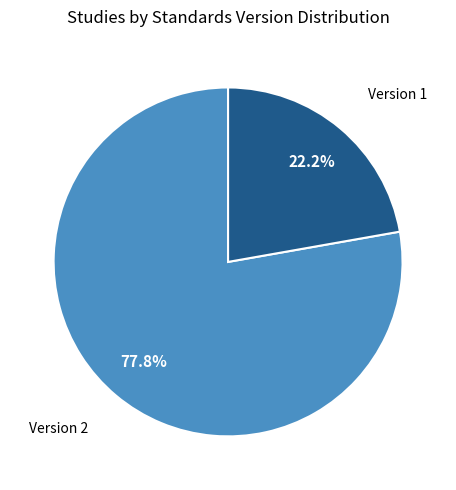

What is the ratio of the value at Version 2 to the value at Version 1?

3.5